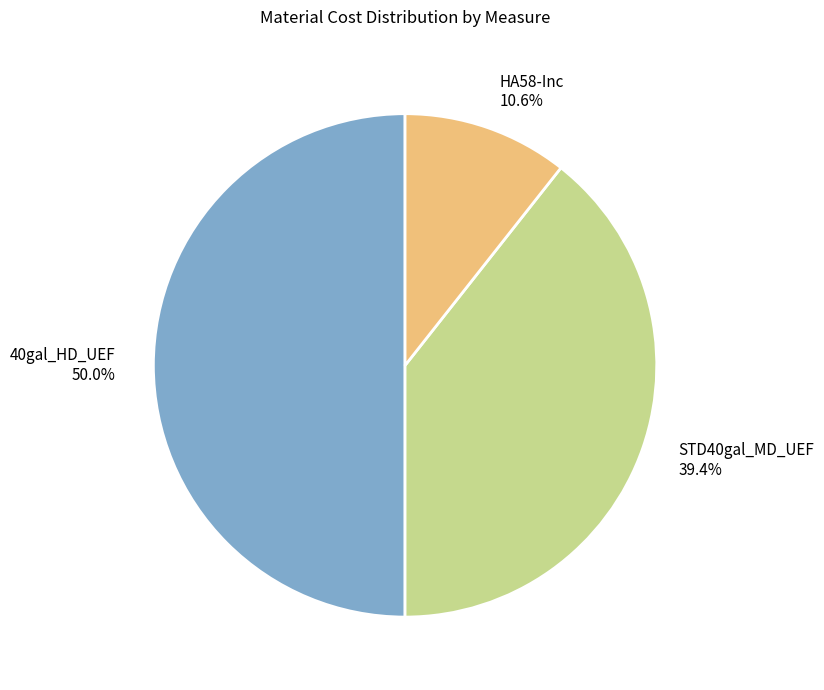

What is the ratio of the value at HA58-Inc to the value at STD40gal_MD_UEF?

0.3